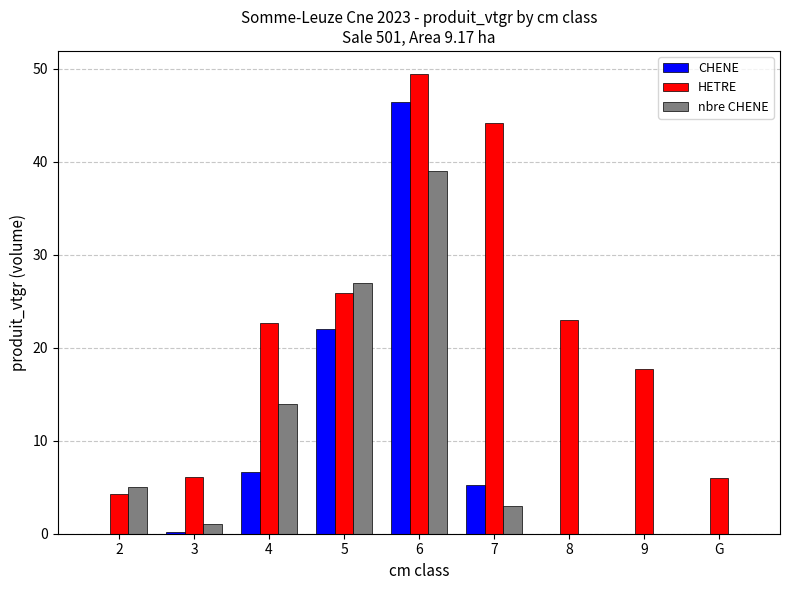

What value does the HETRE series have at 8?

23.0